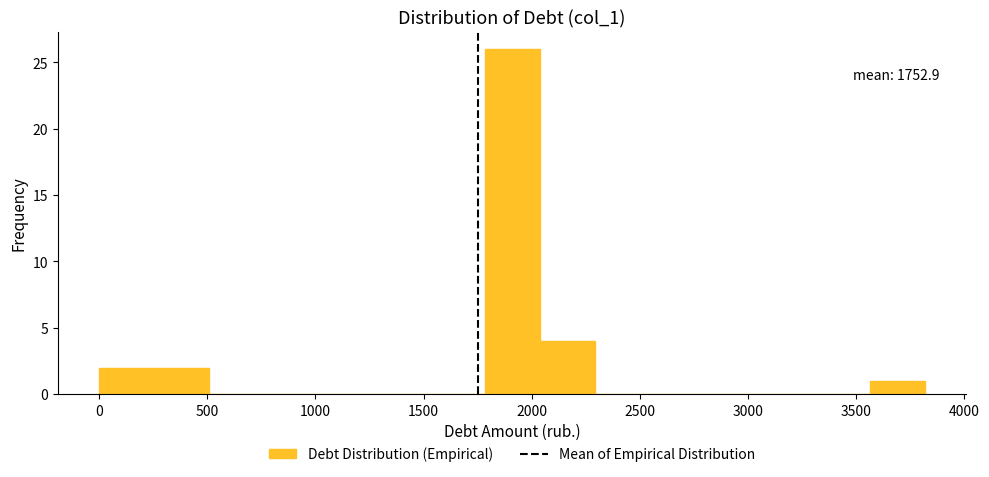

Which range on the x-axis has the tallest bar?

1800 to 2050